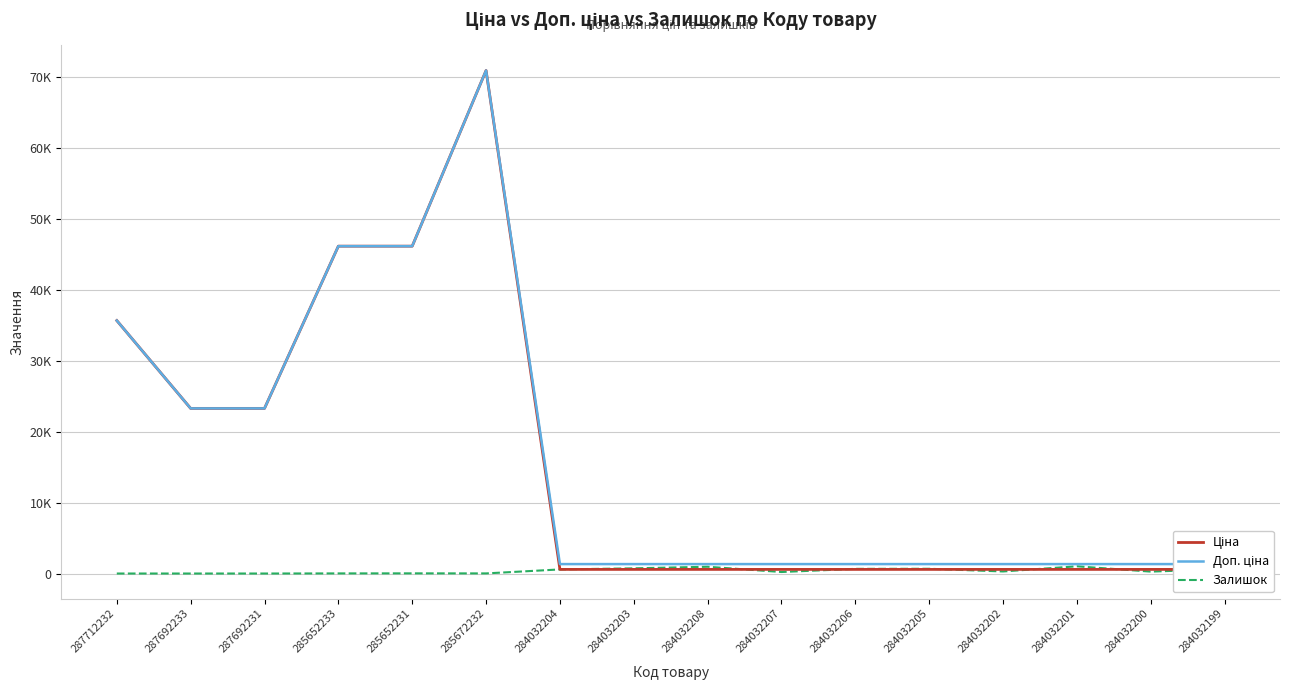

At how many categories does at least one series exceed 3484?

6